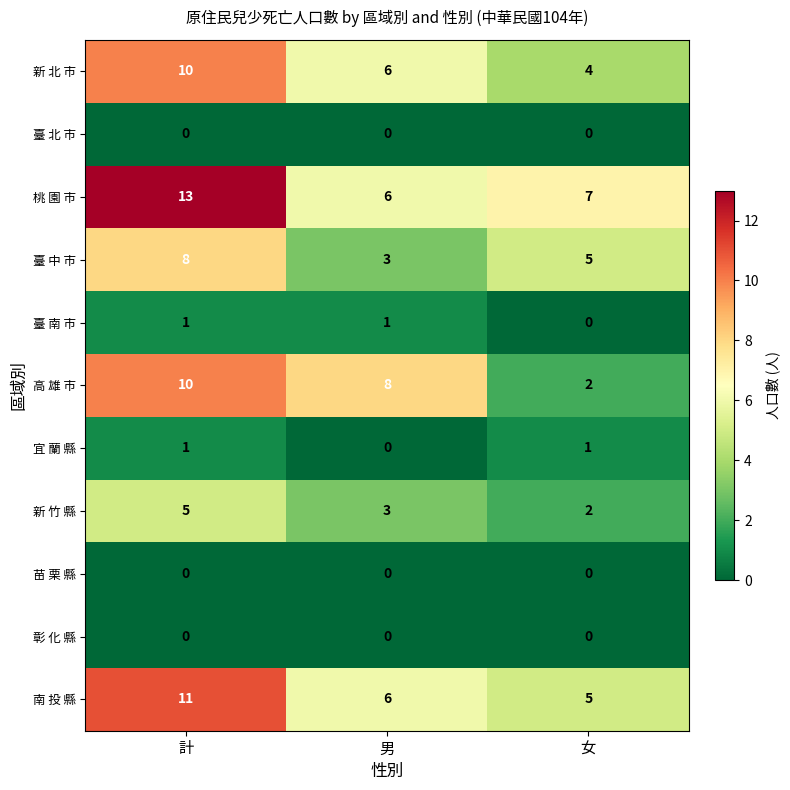

Which series has the largest total across all categories?

桃 園 市